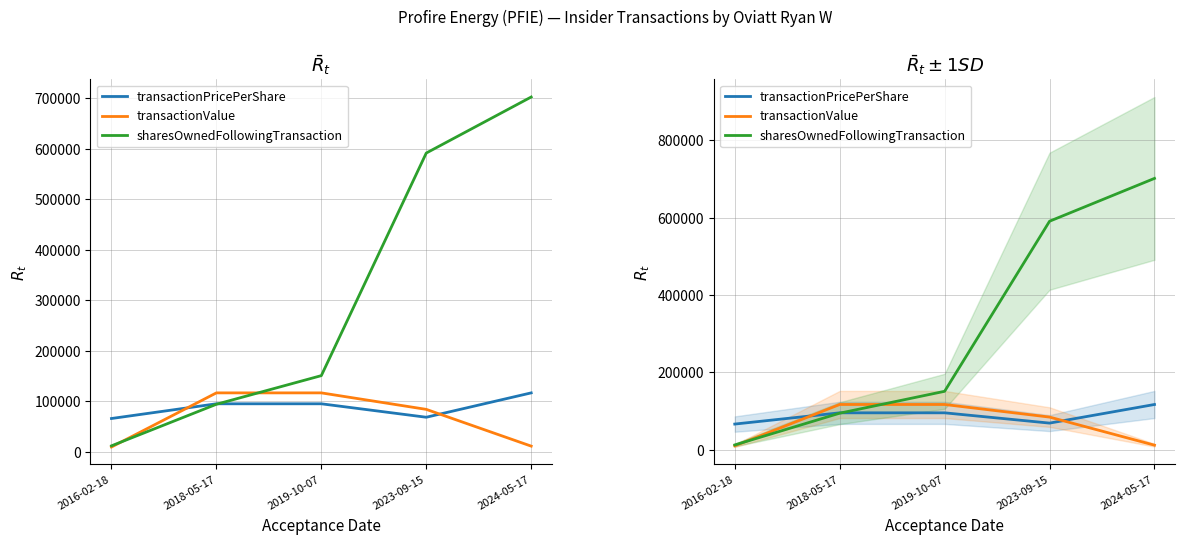

What position from the left is 2018-05-17?

2